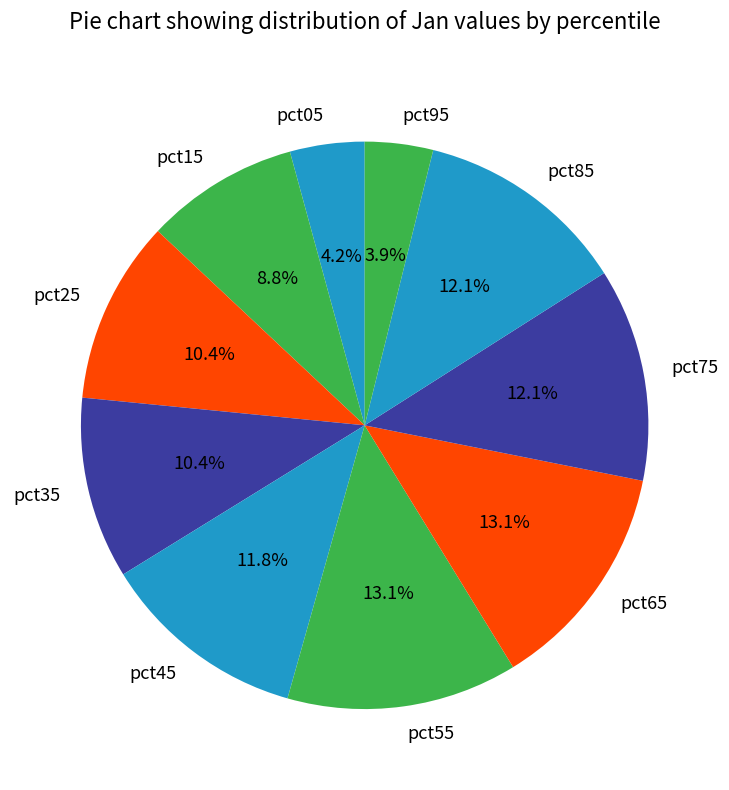

Which has a higher value, pct45 or pct65?

pct65